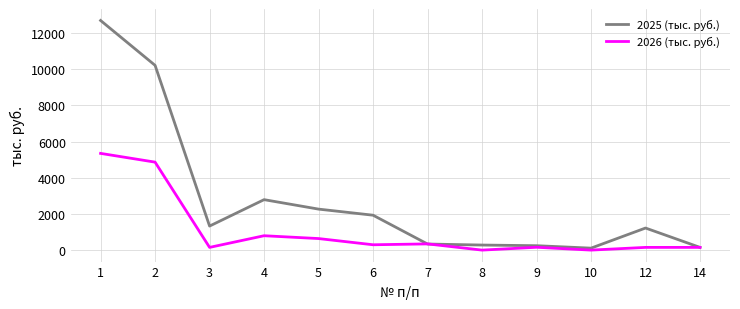

Rank the series by their maximum value, from highest to lowest.

2025 (тыс. руб.), 2026 (тыс. руб.)